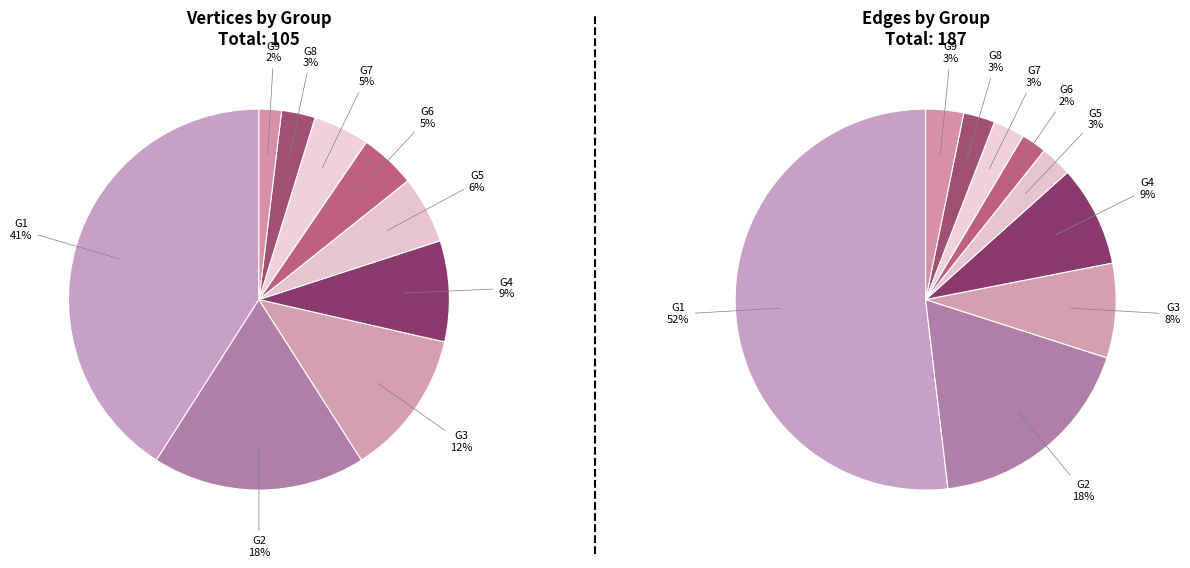

How many segments does this pie chart have?

9